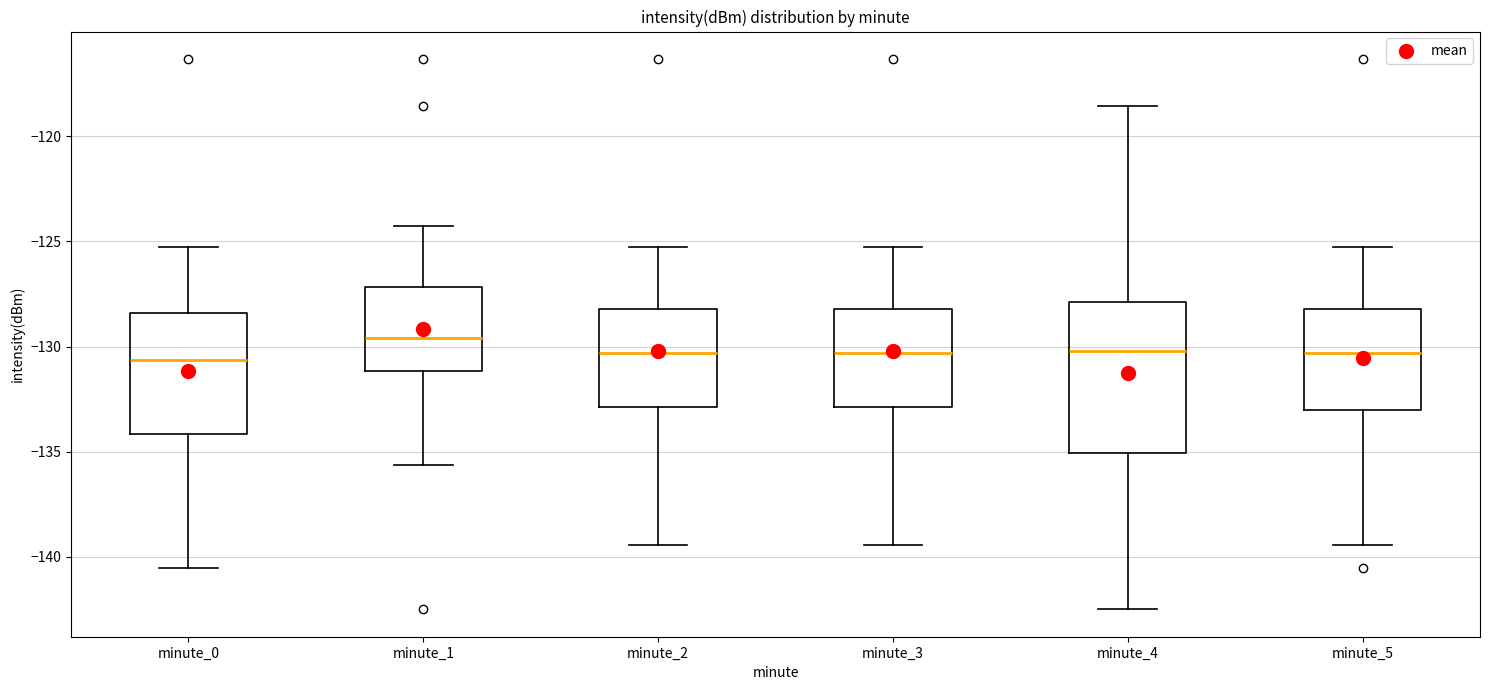

Where does the median line of the box for minute_4 sit on the y-axis? The values are not printed on the chart, so give them approximately, as read against the axis.

-130.0